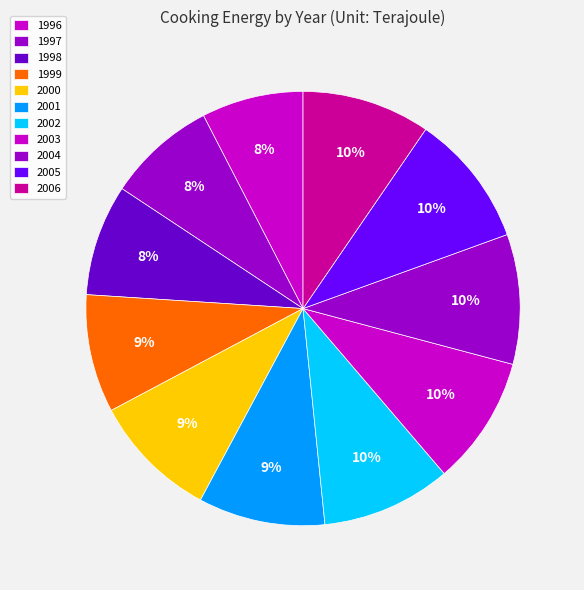

How many slices are in this pie chart?

11